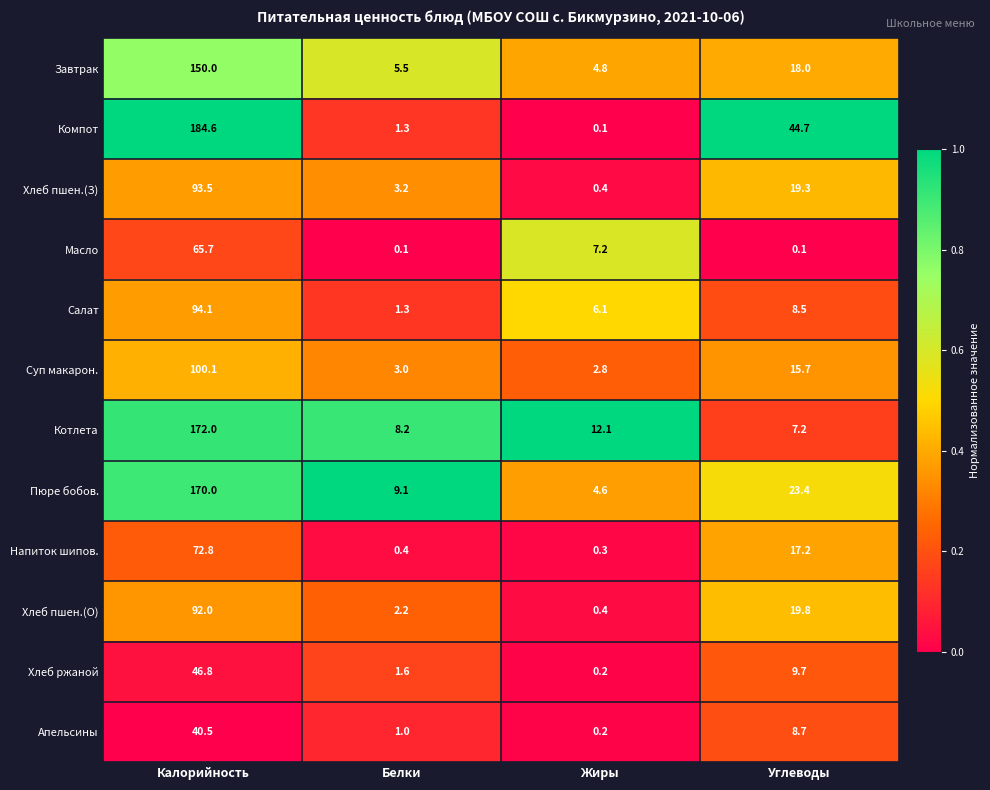

Is the value of Напиток шипов. at Углеводы greater than the value of Завтрак at Белки?

Yes